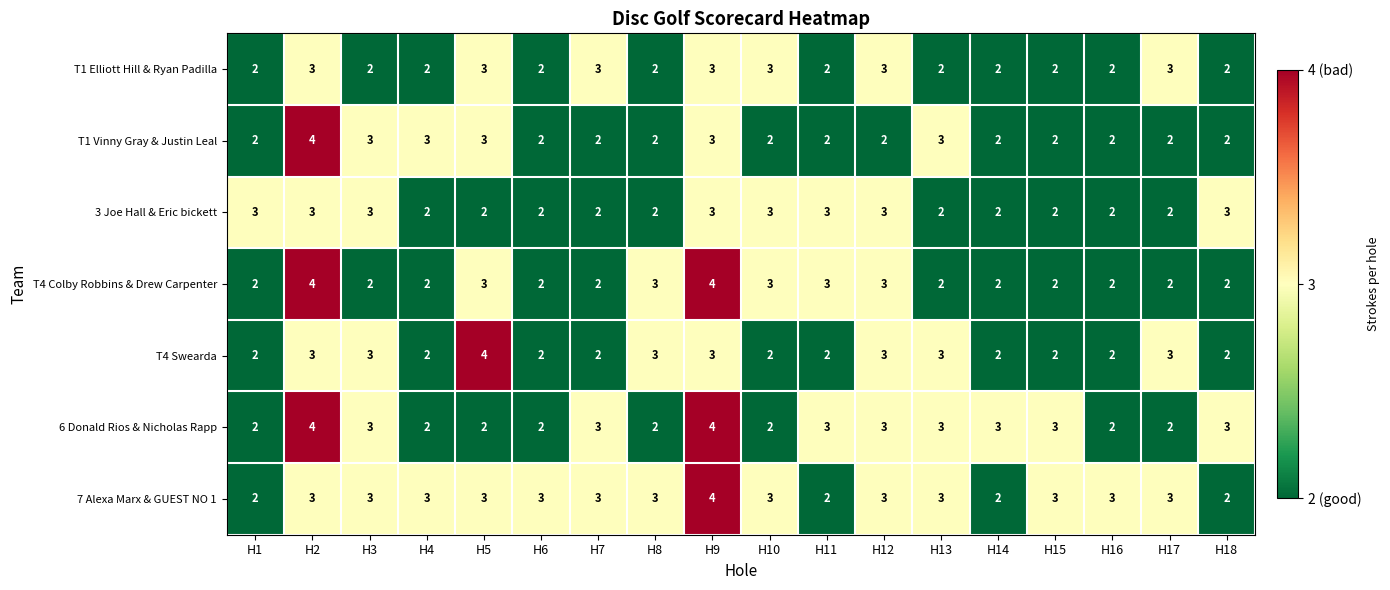

What is the sum of the T1 Elliott Hill & Ryan Padilla values at H9 and H18?

5